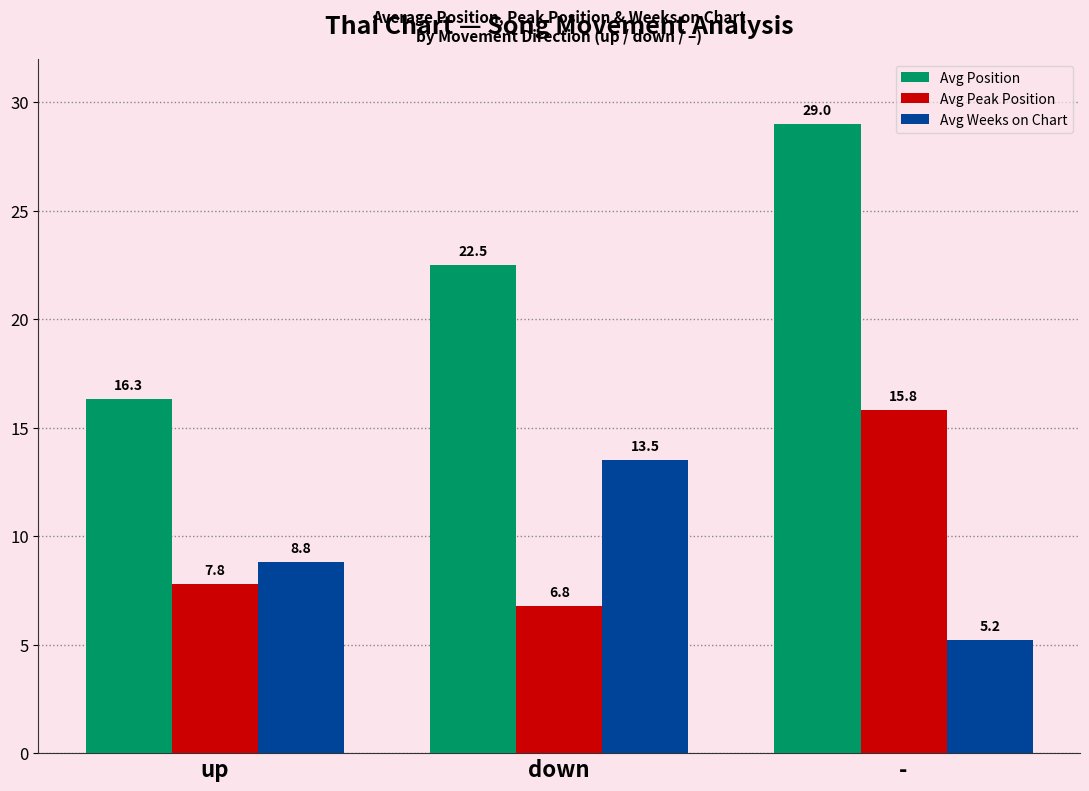

What is the average value of the Avg Peak Position series?

10.1